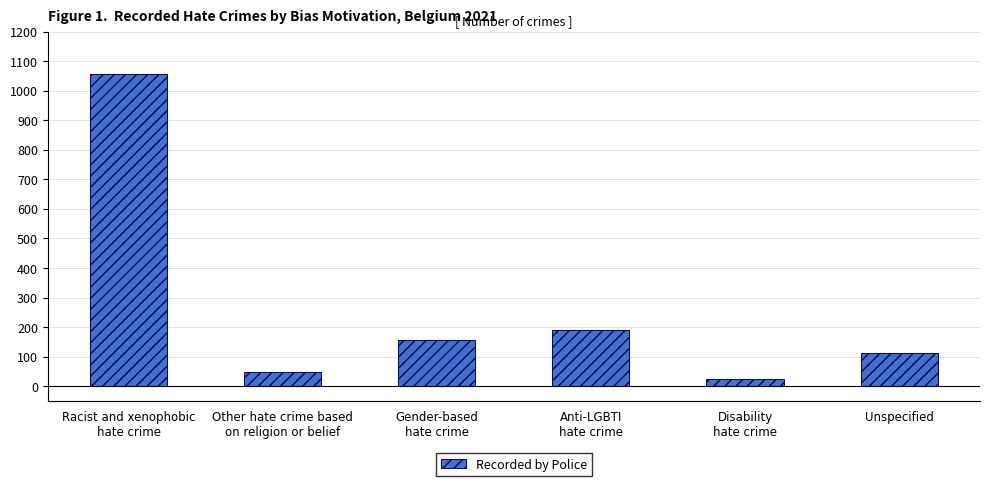

How many bars are there in total?

6